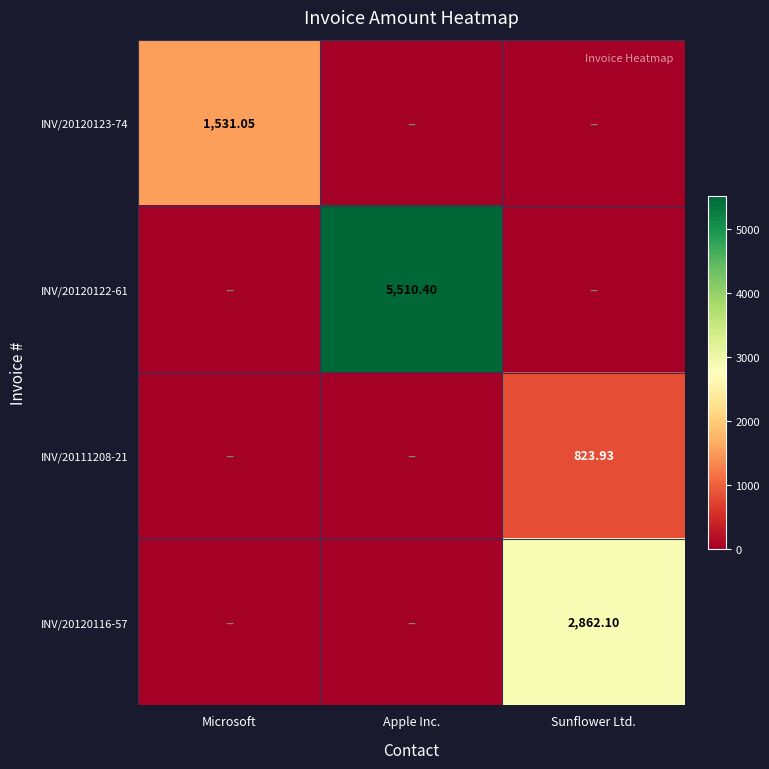

At how many categories does at least one series exceed 643?

3